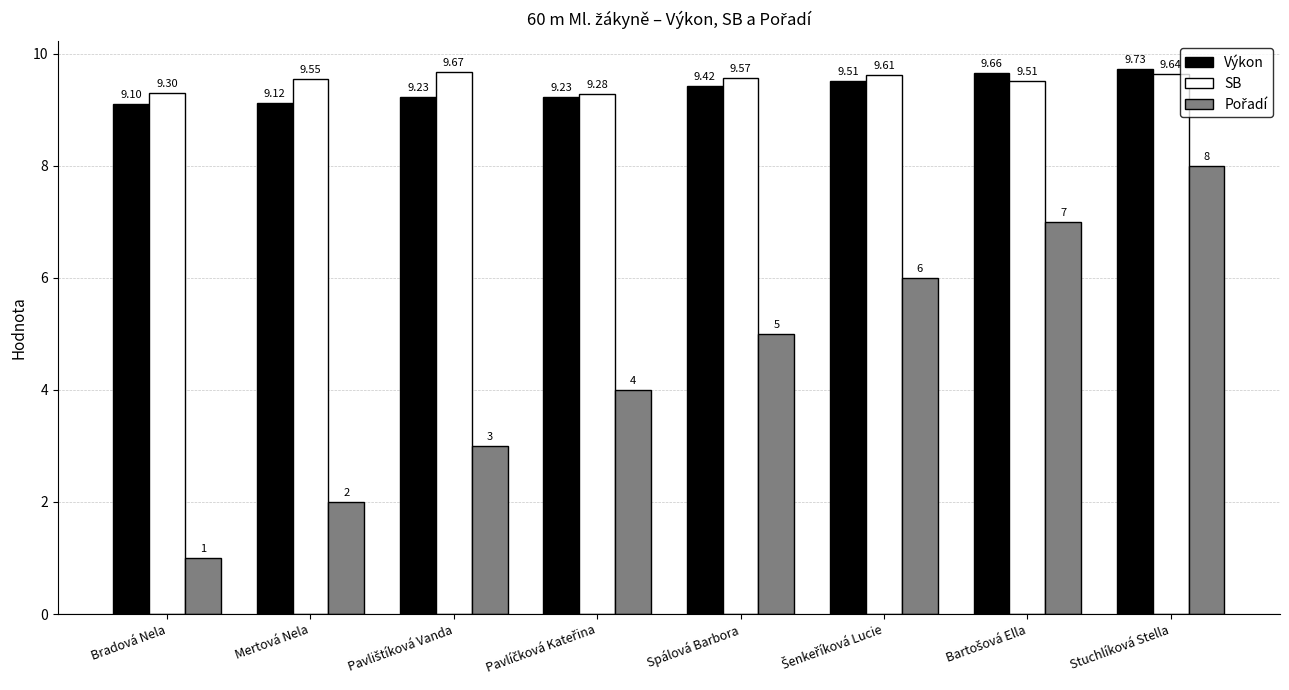

What is the difference between the maximum and minimum values in the SB series?

0.4